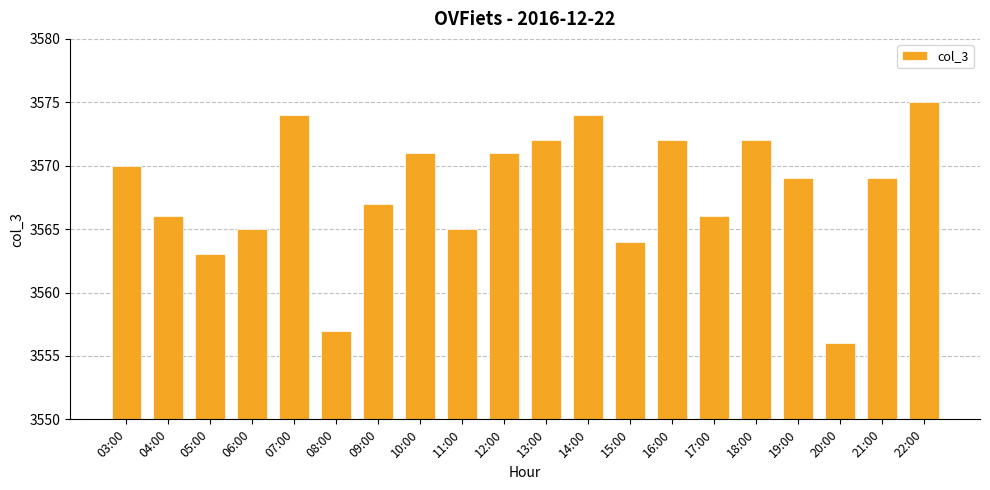

What is the change in value from 09:00 to 14:00?

+7